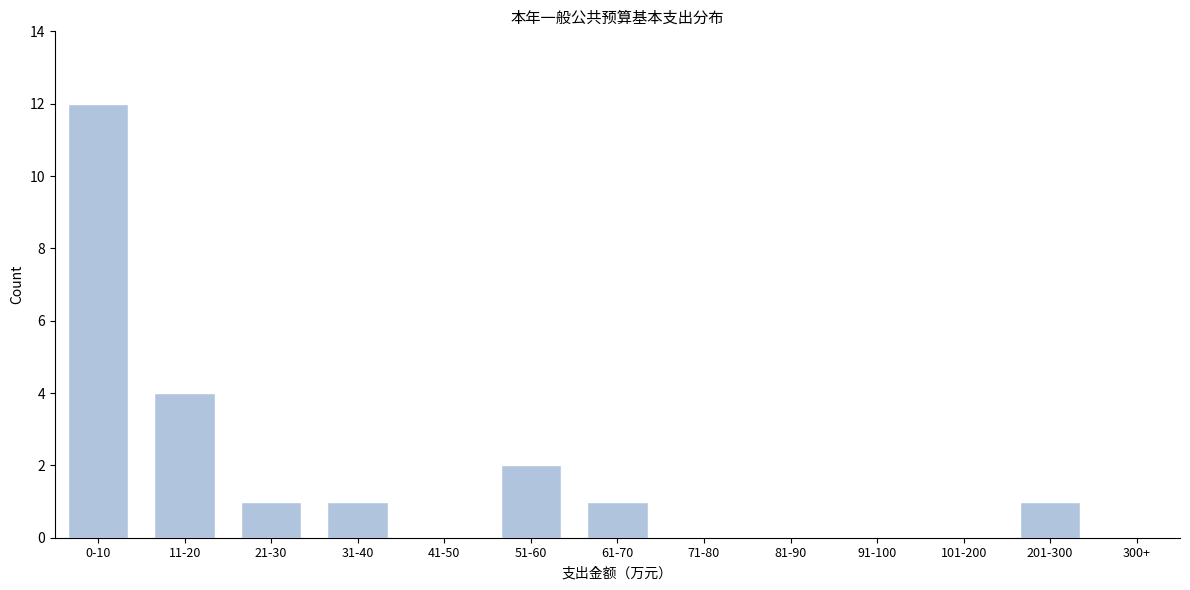

Reading left to right, what are all the values shown in this chart?

0-10=12	11-20=4	21-30=1	31-40=1	41-50=0	51-60=2	61-70=1	71-80=0	81-90=0	91-100=0	101-200=0	201-300=1	300+=0